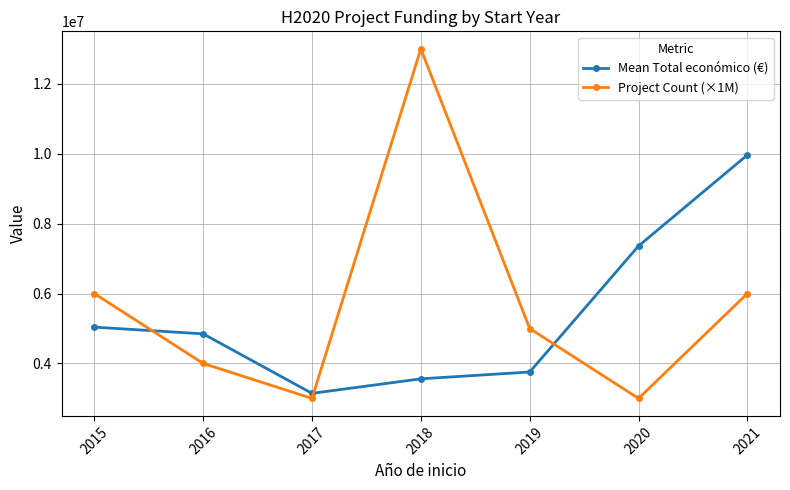

What are all the series names shown in the legend?

Mean Total económico (€), Project Count (×1M)